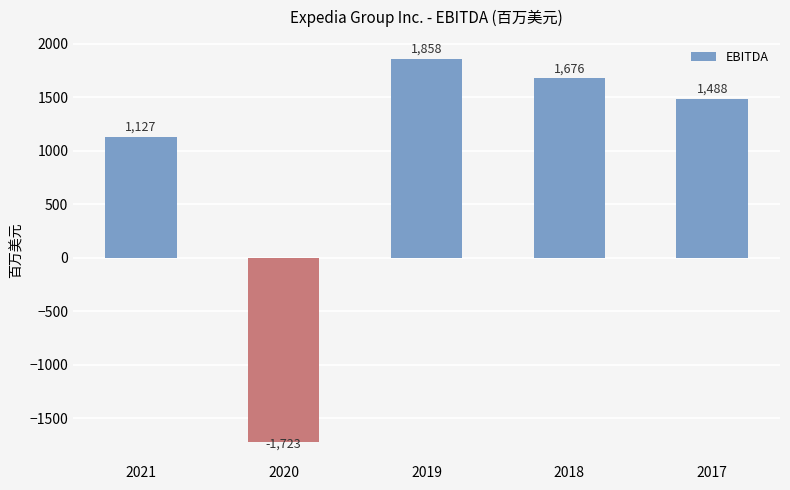

Rank the categories by value from highest to lowest.

2019, 2018, 2017, 2021, 2020